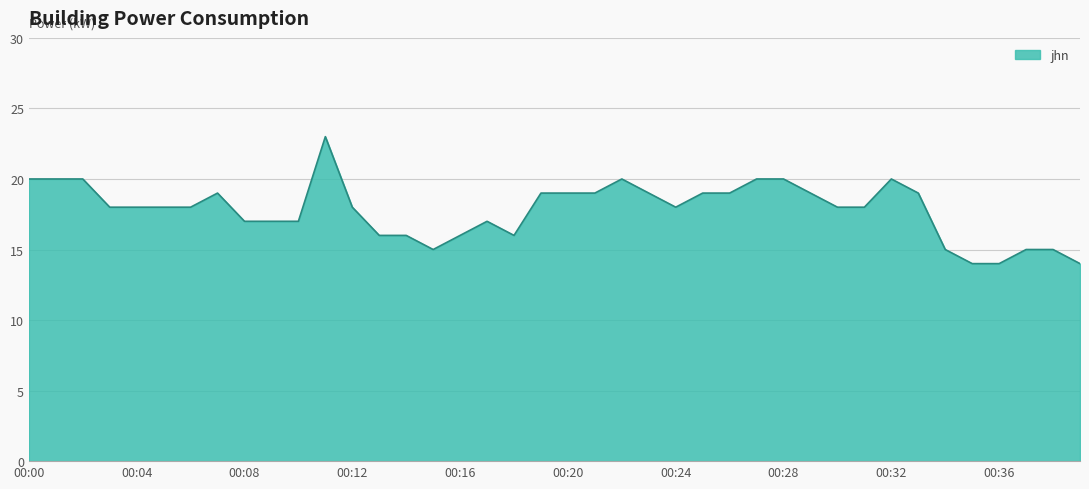

What is the maximum value shown in the chart?

23